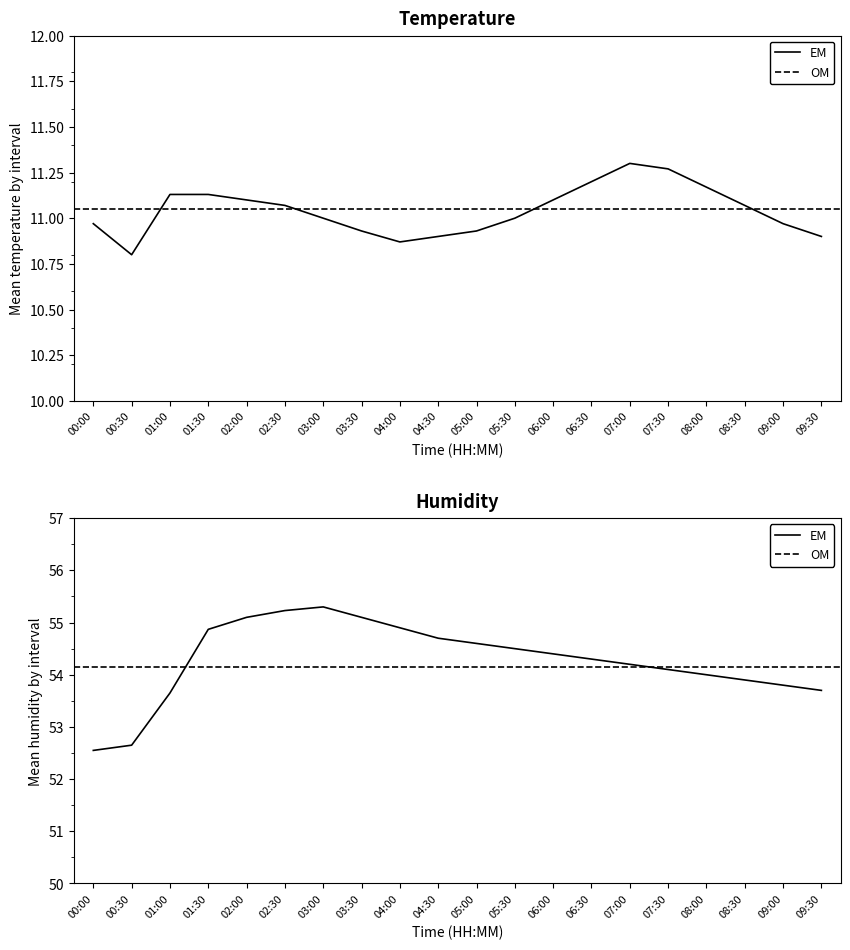

How many data points in humidity are above 54?

13